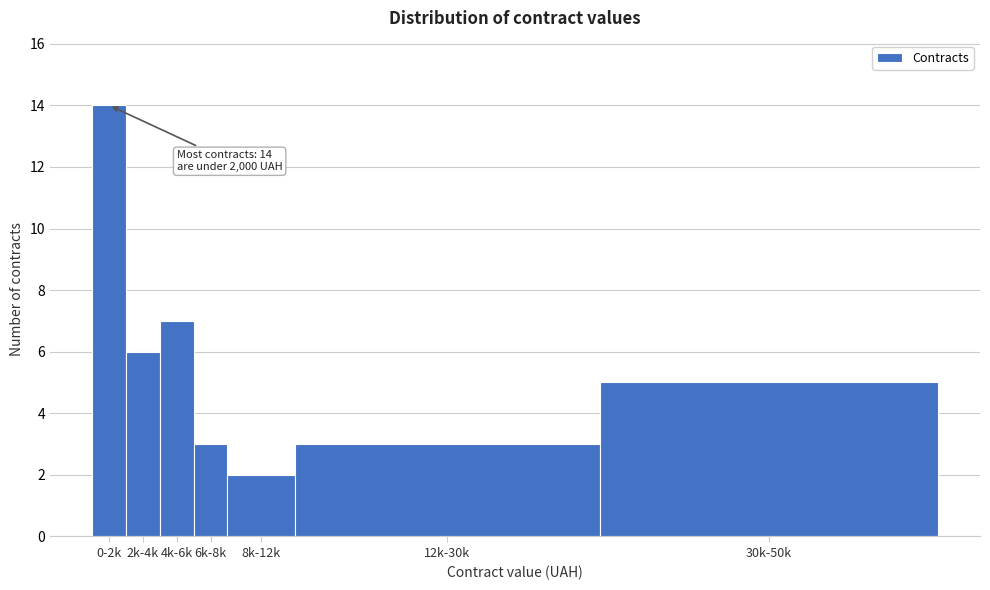

Reading left to right, list all the values displayed in this chart.

0-2k=14	2k-4k=6	4k-6k=7	6k-8k=3	8k-12k=2	12k-30k=3	30k-50k=5